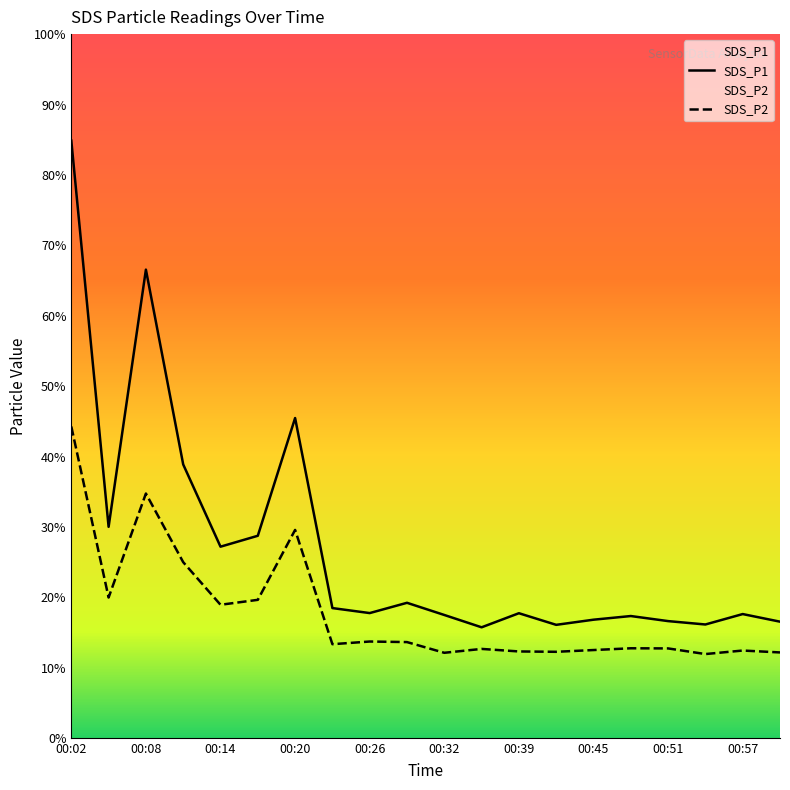

What is the spread (max minus min) of values at 00:29?

5.6